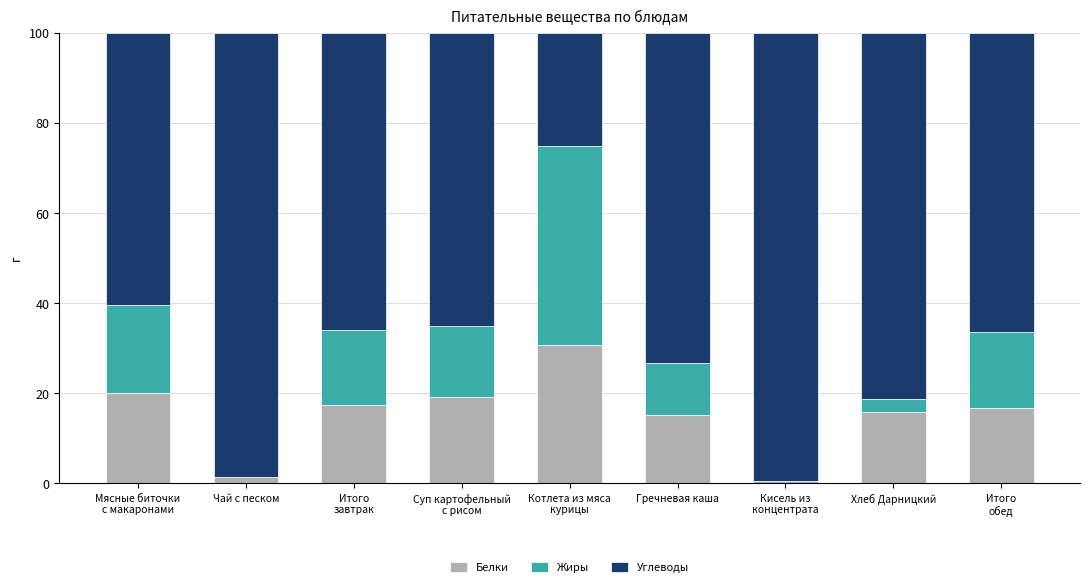

Does the chart contain stacked bars?

Yes